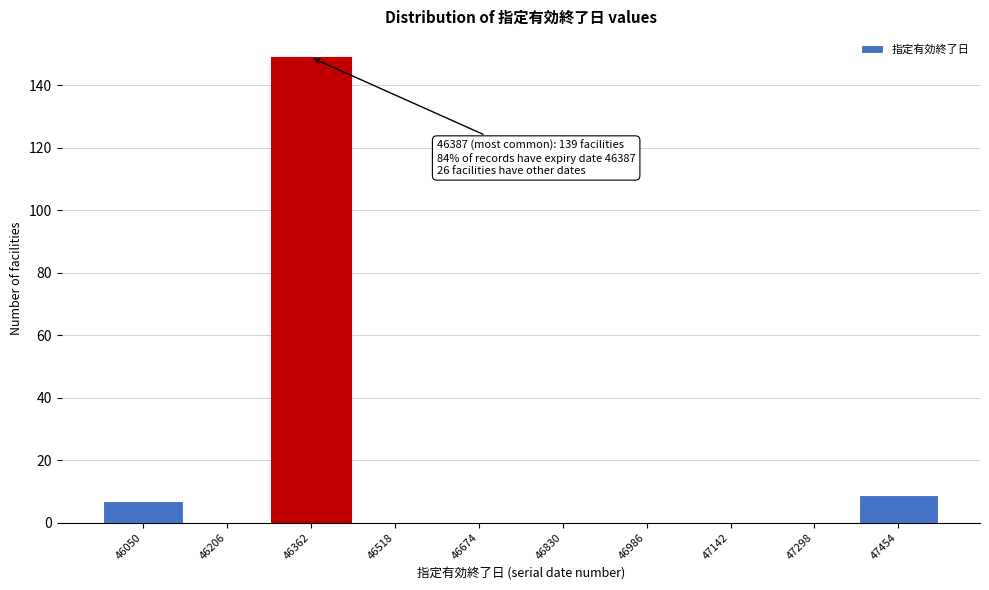

Over which range of the x-axis is the bar tallest?

46280 to 46440